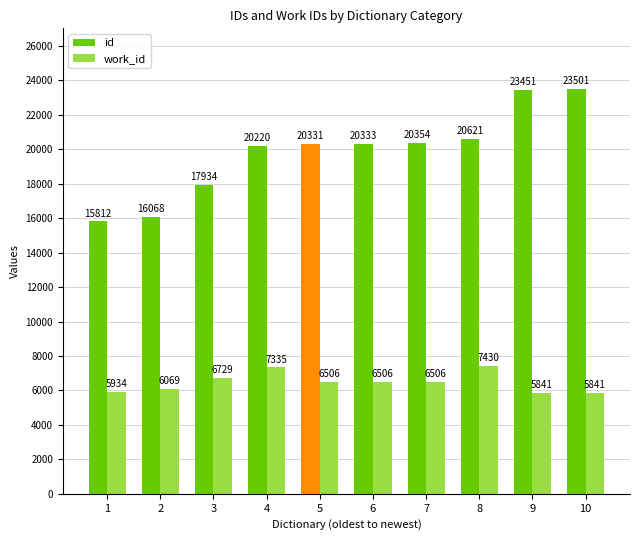

Is it true that work_id equals 6506 at 6?

True